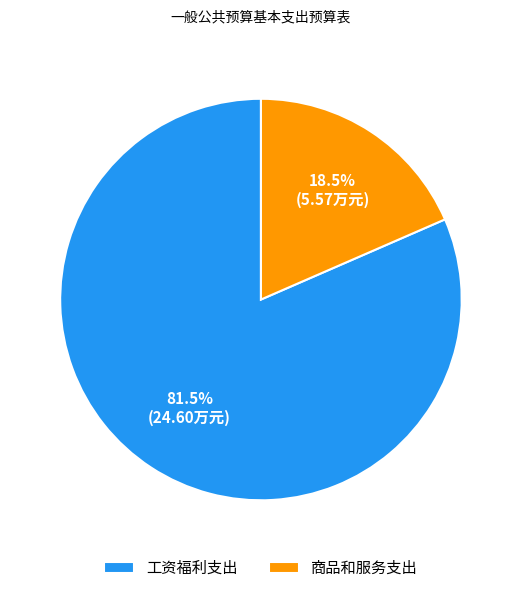

To the nearest percent, what is the difference between the 工资福利支出 and 商品和服务支出 slice percentages?

63%